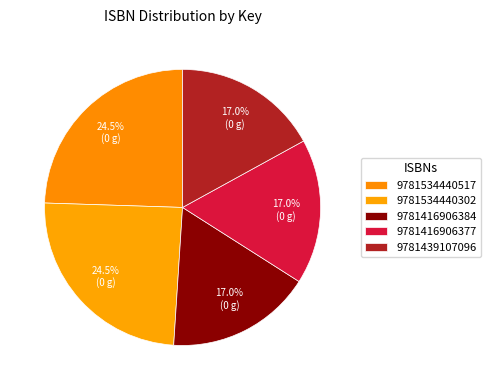

Count the number of slices in the pie.

5